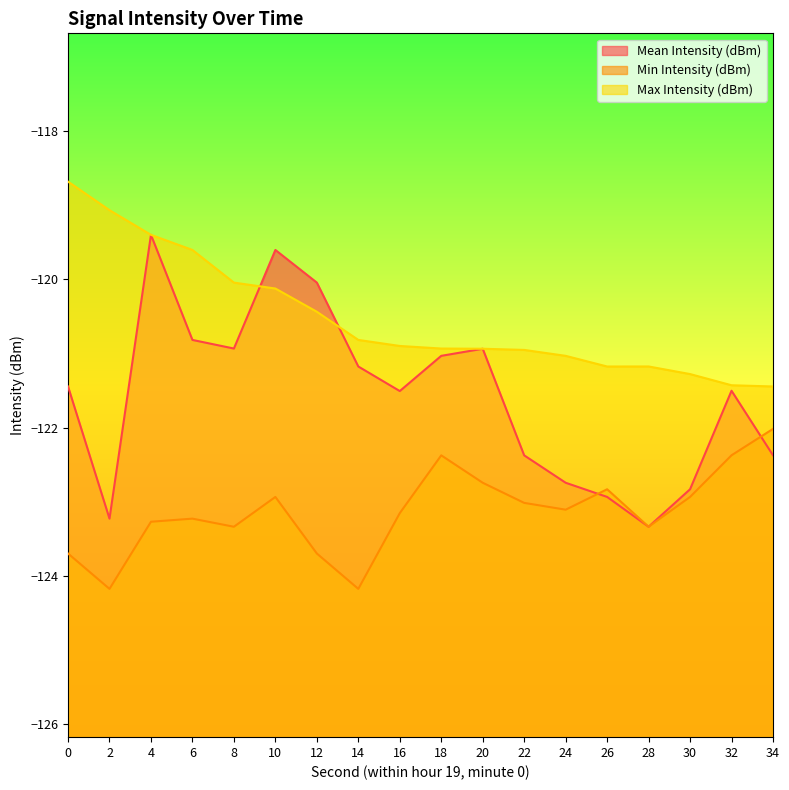

At which category does Mean Intensity (dBm) reach its first local peak?

4